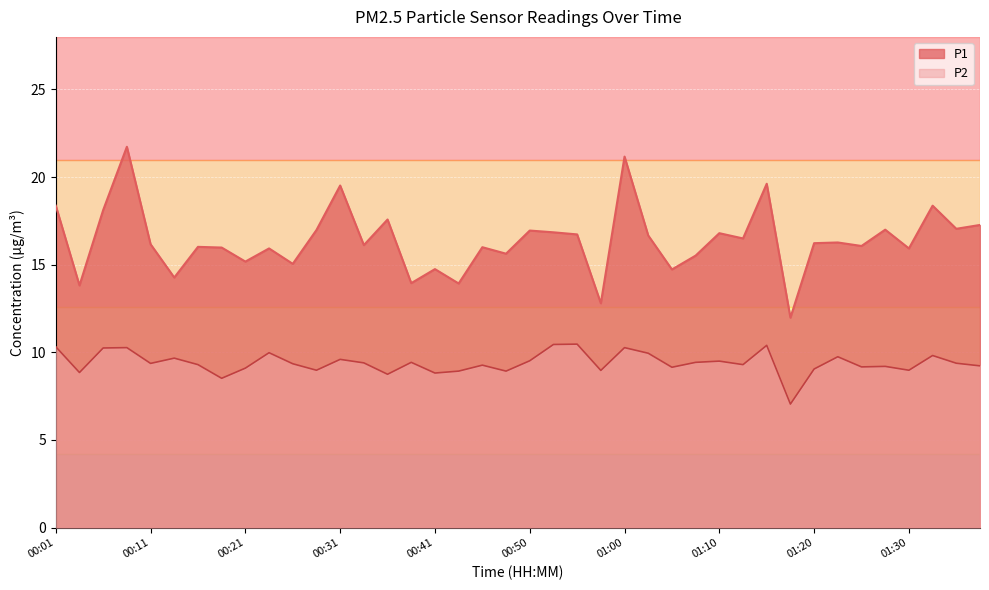

True or false: P1 and P2 intersect in this chart.

False